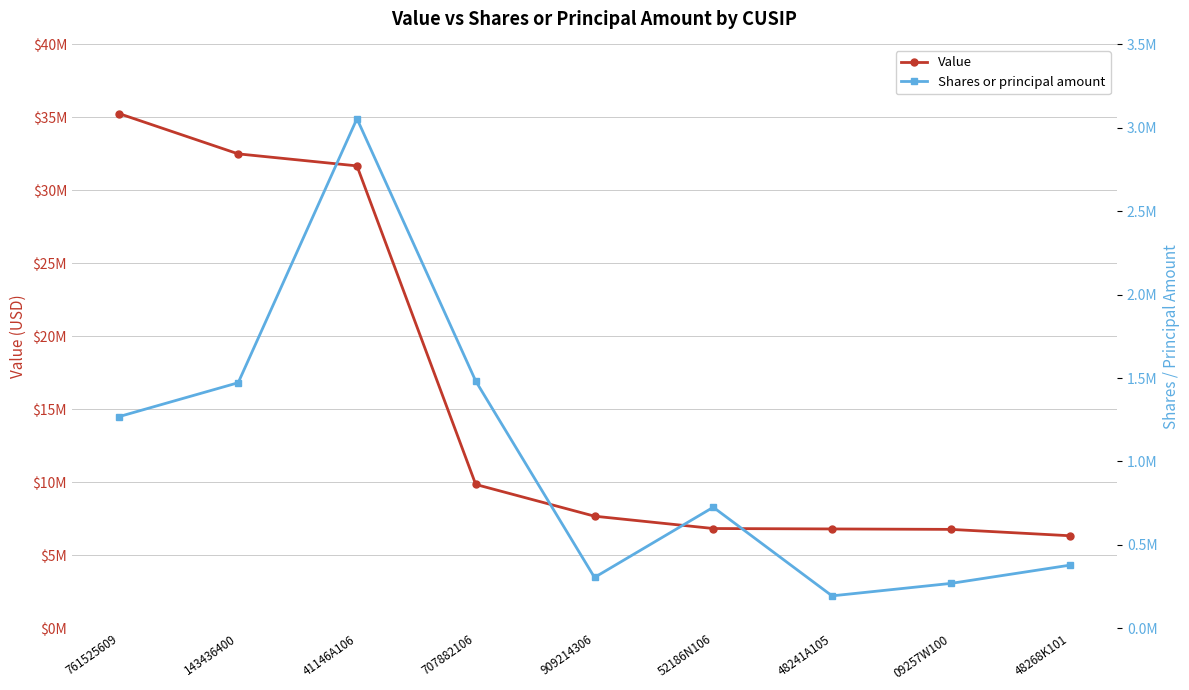

Which category has the lowest value across all series?

48241A105